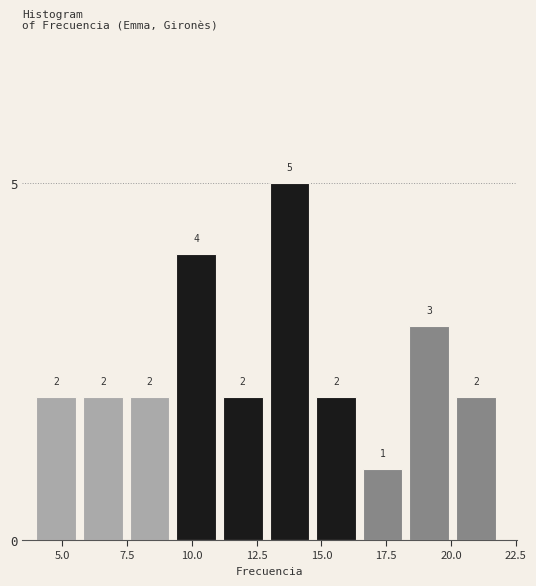

Around what value on the x-axis is the tallest bar? Give the approximate position of its centre, as read against the axis.

14.0